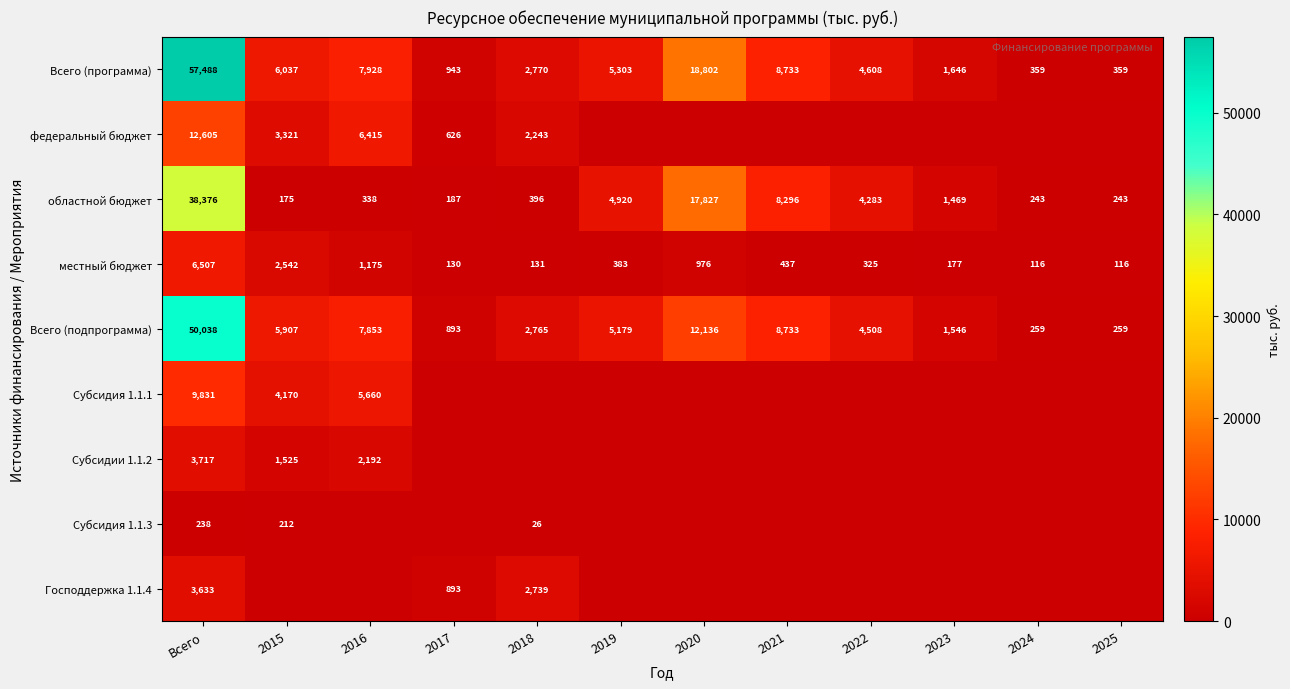

Rank the series at Всего from highest to lowest value.

Всего (программа), Всего (подпрограмма), областной бюджет, федеральный бюджет, Субсидия 1.1.1, местный бюджет, Субсидии 1.1.2, Господдержка 1.1.4, Субсидия 1.1.3